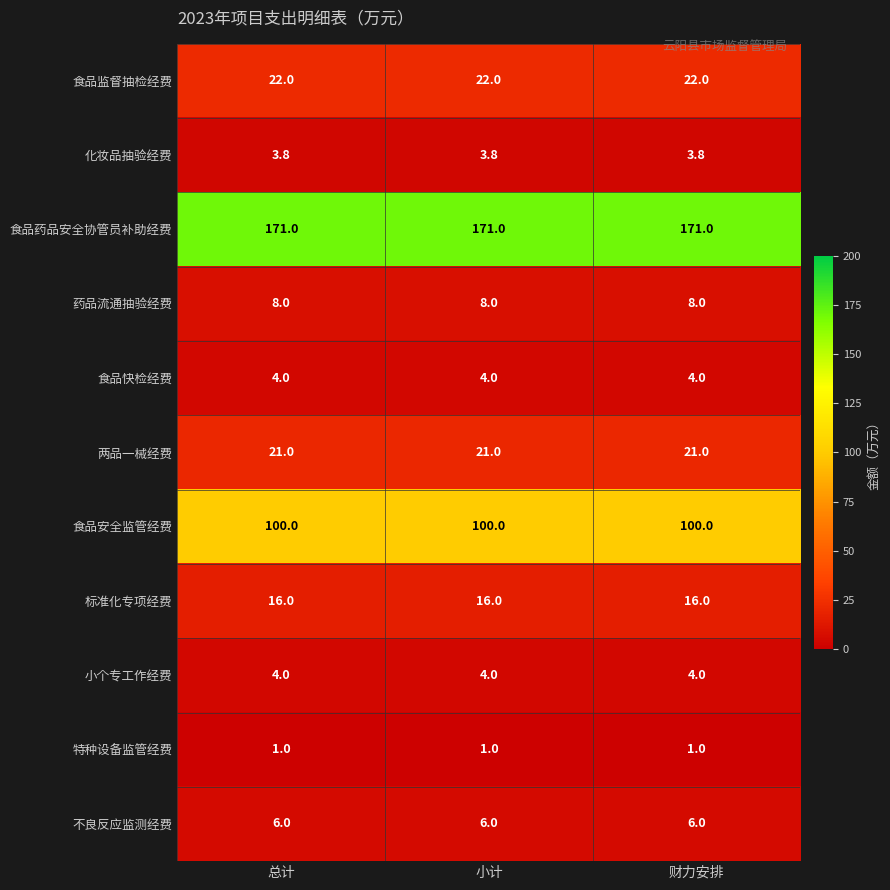

What is the sum of the 两品一械经费 values at 小计 and 总计?

42.0